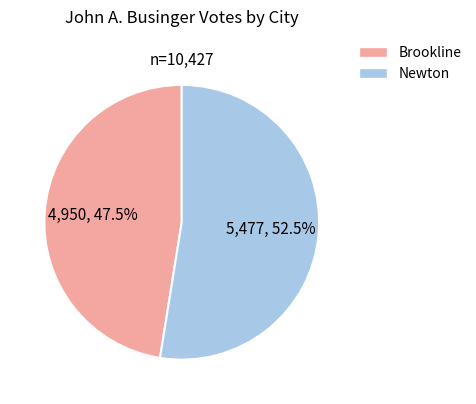

Approximately how many times larger is the value at Newton compared to Brookline?

1.1